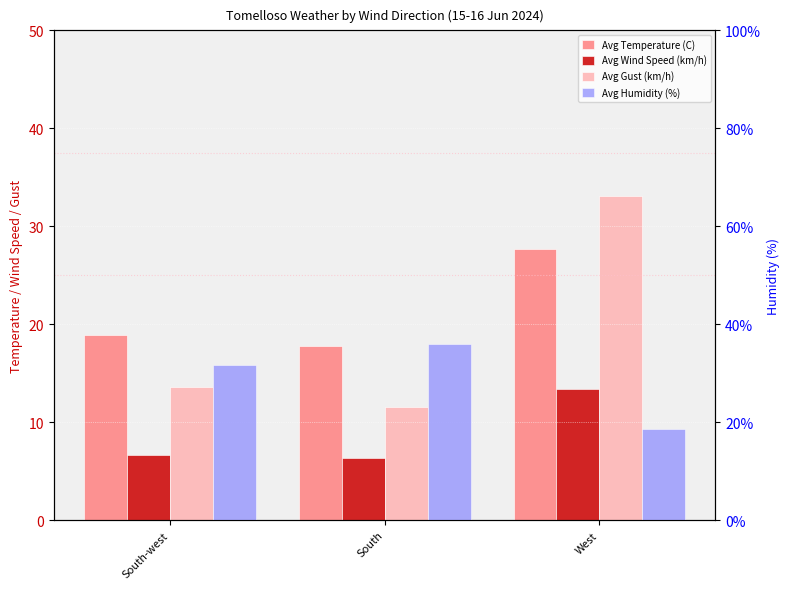

What is the lowest value of the Avg Humidity (%) series?

18.6